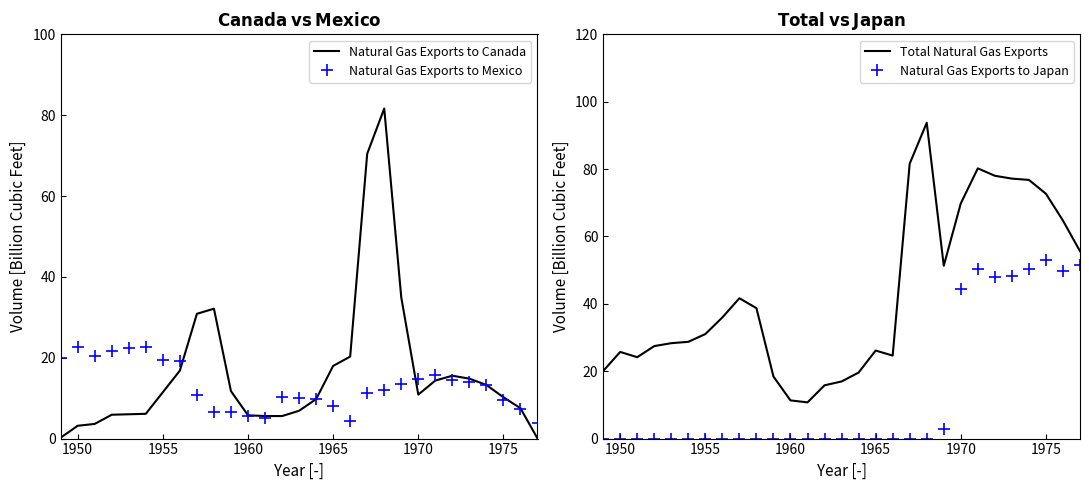

Reading left to right, list all the values displayed in this chart.

Natural Gas Exports to Canada: 0.2	3.2	3.6	5.9	6.0	6.1	11.5	16.8	30.9	32.1	11.7	5.8	5.6	5.6	6.9	9.8	18.0	20.3	70.5	81.6	34.9	10.9	14.3	15.6	14.8	13.3	10.2	7.5	0.0
Natural Gas Exports to Mexico: 19.8	22.6	20.5	21.6	22.3	22.6	19.6	19.1	10.8	6.6	6.7	5.6	5.2	10.2	10.1	9.8	8.2	4.4	11.2	12.1	13.4	14.7	15.6	14.6	14.0	13.3	9.5	7.4	3.9
Total Natural Gas Exports: 20.1	25.7	24.2	27.5	28.3	28.7	31.0	36.0	41.7	38.7	18.4	11.3	10.7	15.8	17.0	19.6	26.1	24.6	81.6	93.7	51.3	69.8	80.2	78.0	77.2	76.8	72.7	64.7	55.6
Natural Gas Exports to Japan: 0.0	0.0	0.0	0.0	0.0	0.0	0.0	0.0	0.0	0.0	0.0	0.0	0.0	0.0	0.0	0.0	0.0	0.0	0.0	0.0	3.0	44.3	50.2	47.9	48.3	50.3	53.0	49.8	51.7